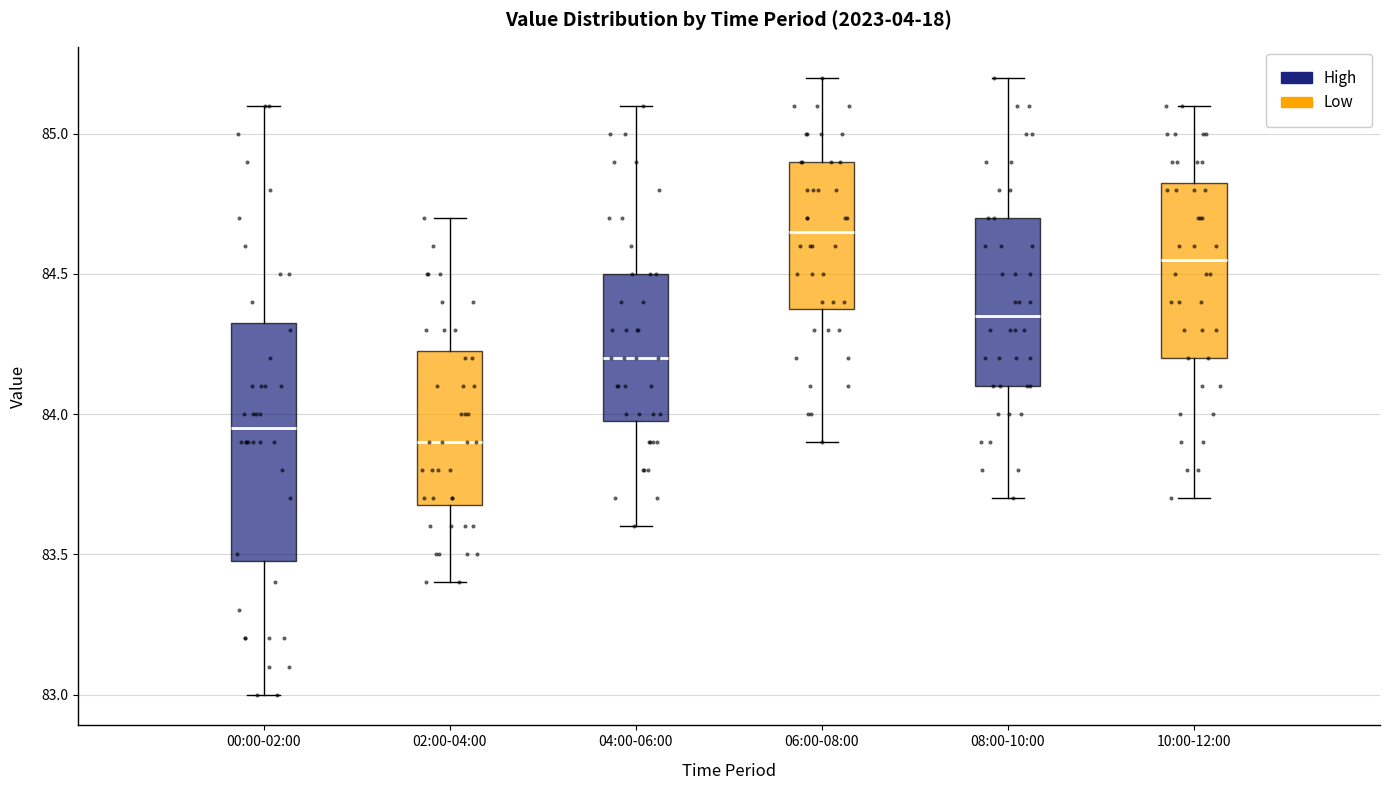

Reading left to right, transcribe this box plot: for each box, give where its median line is, the range the box spans, and where its two whiskers end, as read against the y-axis. The values are not printed on the chart, so give them approximately, as read against the axis.

00:00-02:00: median 83.95, box 83.50 to 84.35, whiskers 83.00 to 85.10
02:00-04:00: median 83.90, box 83.70 to 84.25, whiskers 83.40 to 84.70
04:00-06:00: median 84.20, box 84.00 to 84.50, whiskers 83.60 to 85.10
06:00-08:00: median 84.65, box 84.40 to 84.90, whiskers 83.90 to 85.20
08:00-10:00: median 84.35, box 84.10 to 84.70, whiskers 83.70 to 85.20
10:00-12:00: median 84.55, box 84.20 to 84.85, whiskers 83.70 to 85.10